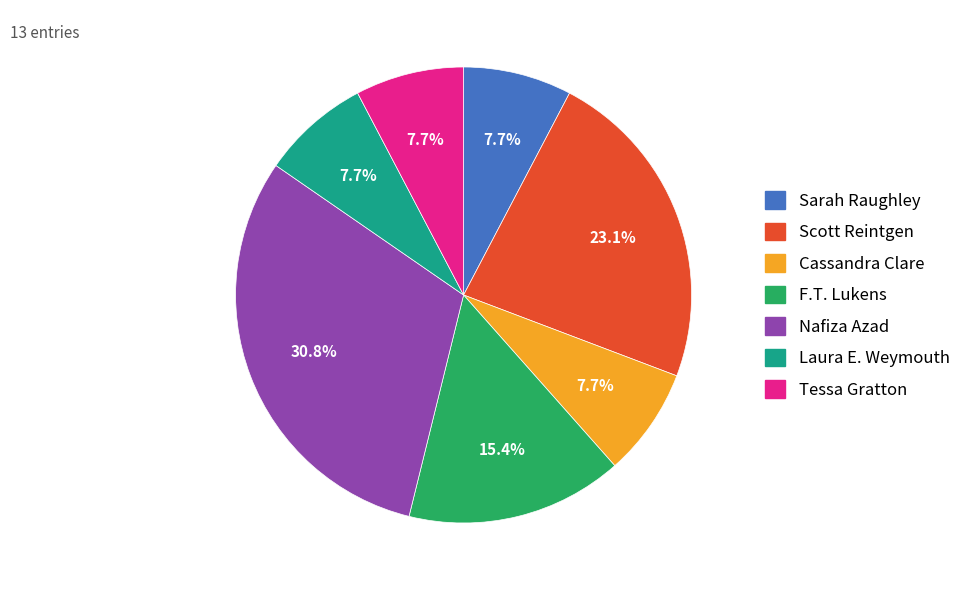

Which category has the biggest portion of the pie?

Nafiza Azad